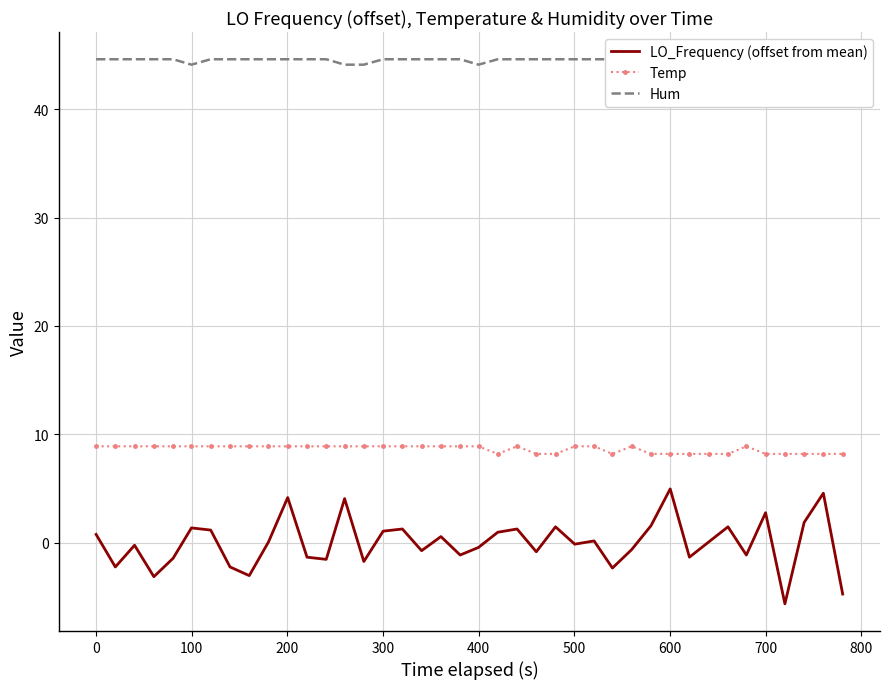

True or false: Temp and LO_Frequency (offset from mean) cross at least once.

False